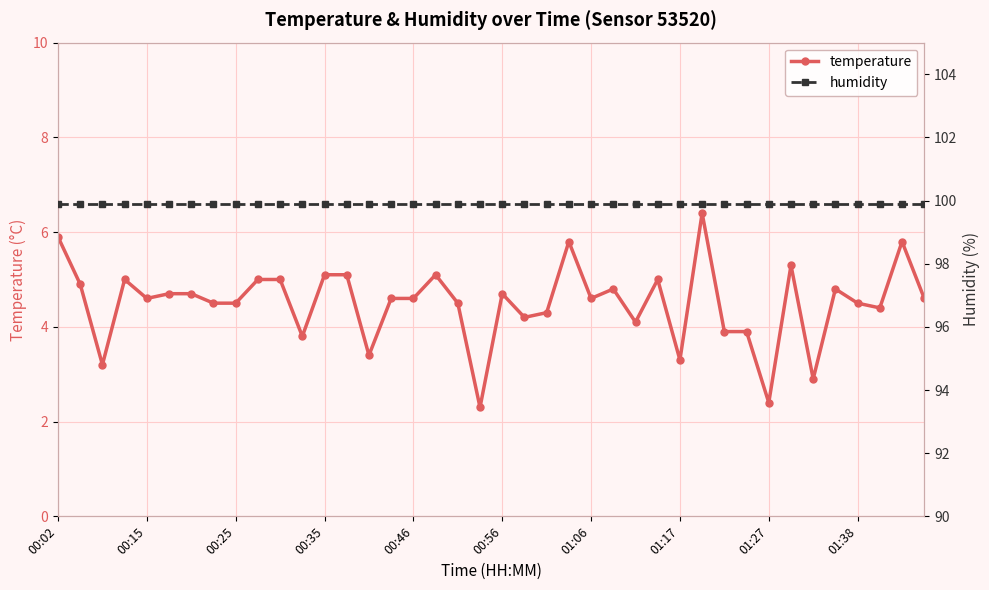

What is the difference between the second highest and minimum values in the temperature series?

3.6